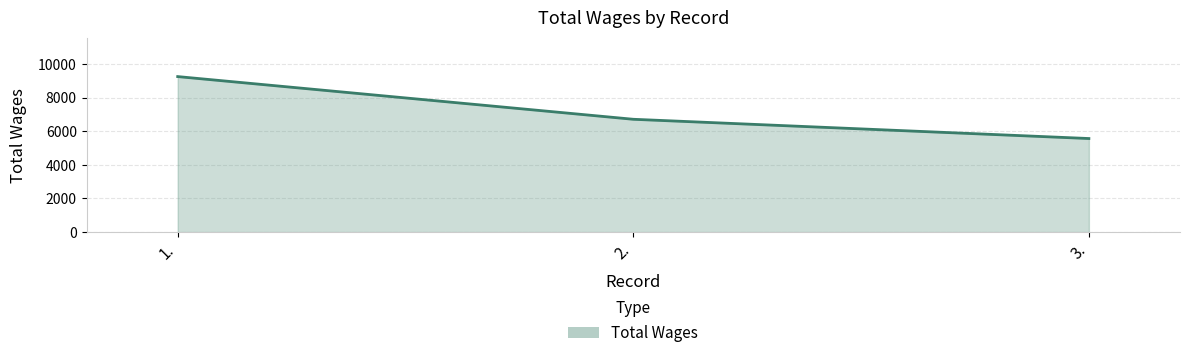

What is the minimum value shown in the chart?

5565